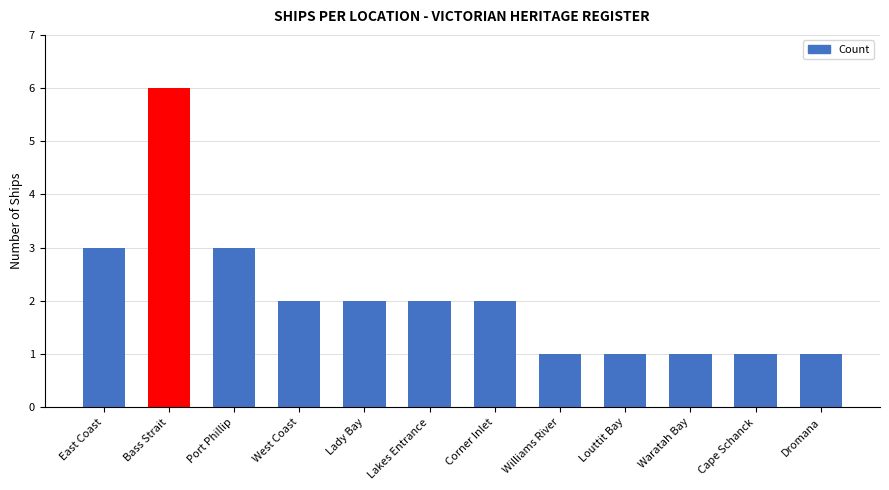

Reading left to right, list all the values displayed in this chart.

East Coast=3	Bass Strait=6	Port Phillip=3	West Coast=2	Lady Bay=2	Lakes Entrance=2	Corner Inlet=2	Williams River=1	Louttit Bay=1	Waratah Bay=1	Cape Schanck=1	Dromana=1